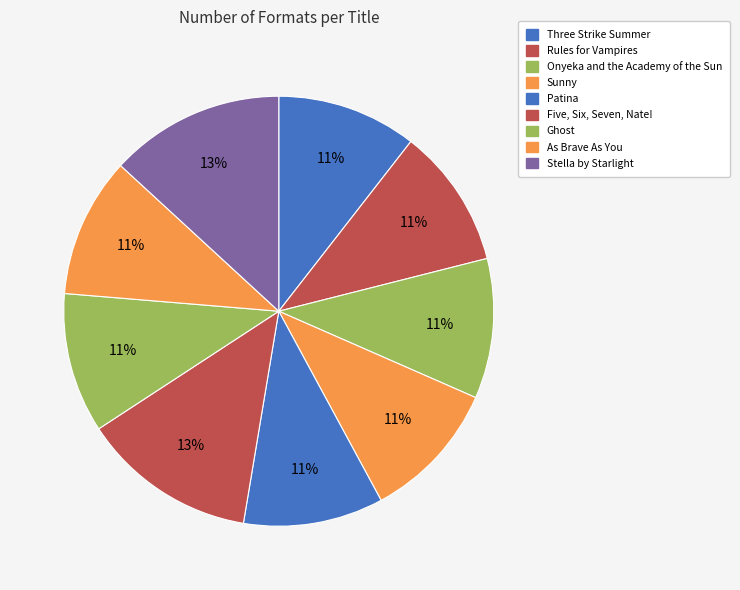

Count the number of slices in the pie.

9